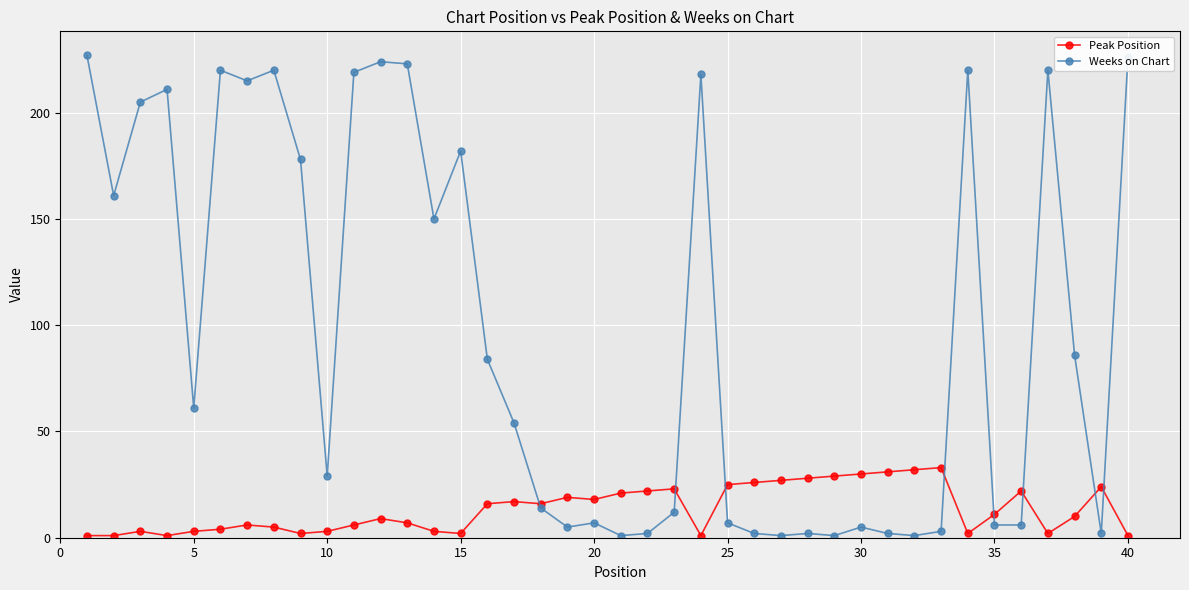

Which series has the largest total across all categories?

Weeks on Chart